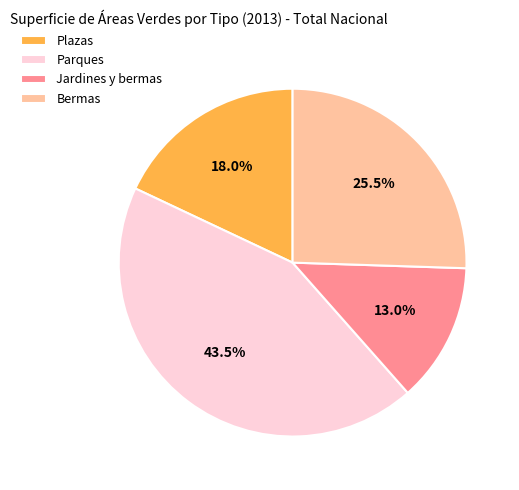

What percentage is NOT represented by Jardines y bermas?

87.0%